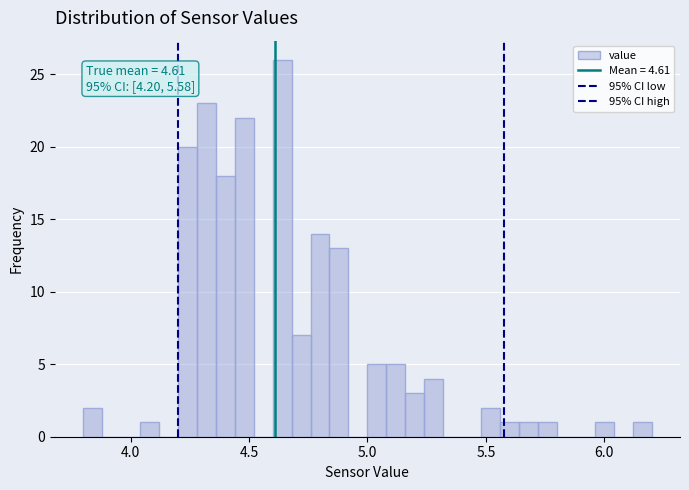

Around what value on the x-axis is the tallest bar? Give the approximate position of its centre, as read against the axis.

4.65